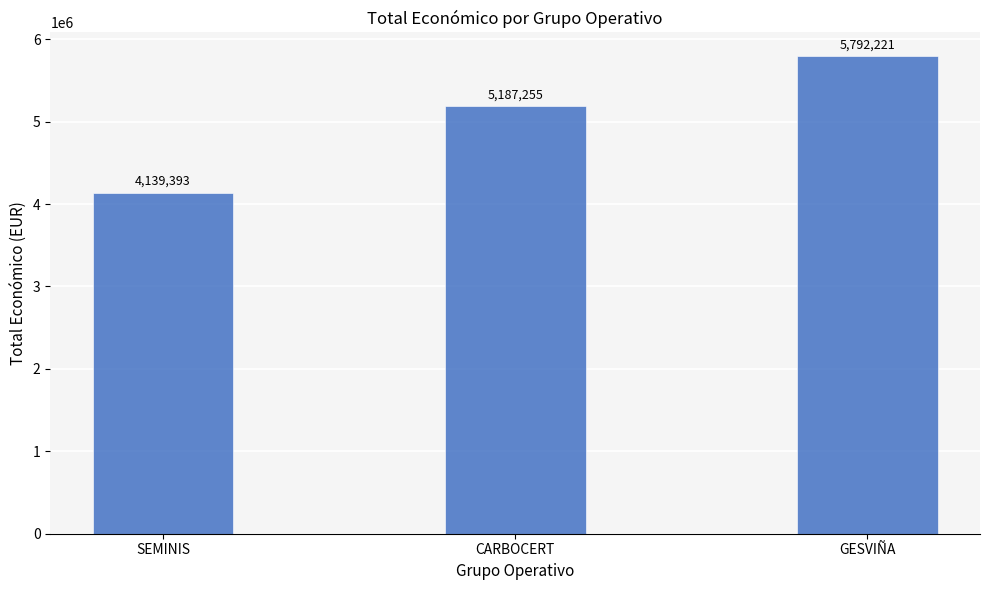

What is the sum of the values at CARBOCERT and GESVIÑA?

10979476